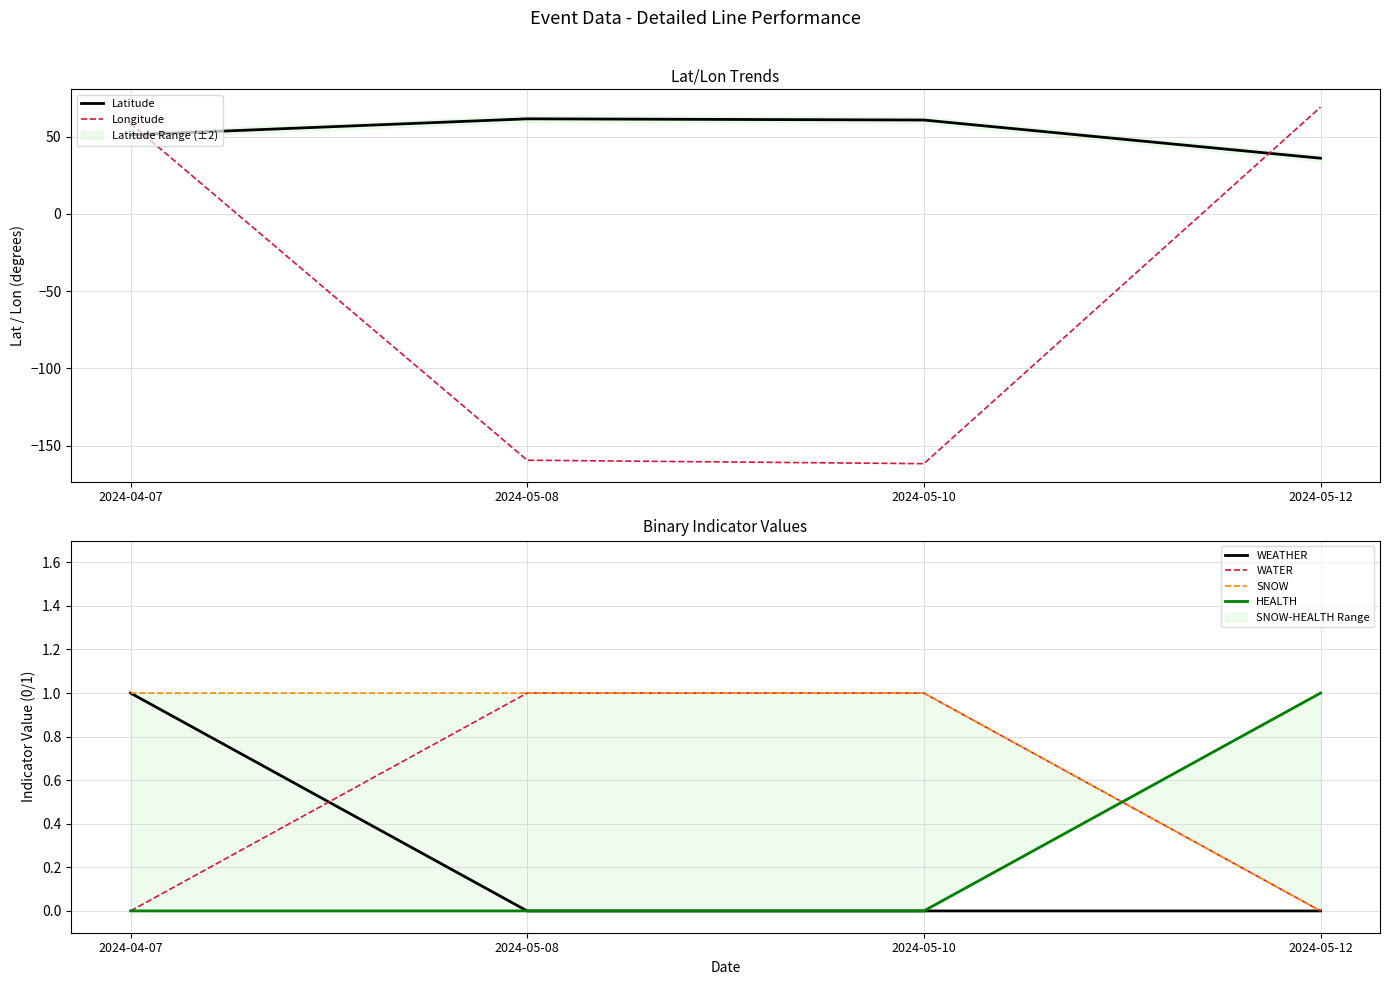

At which label does HEALTH reach its minimum?

2024-04-07